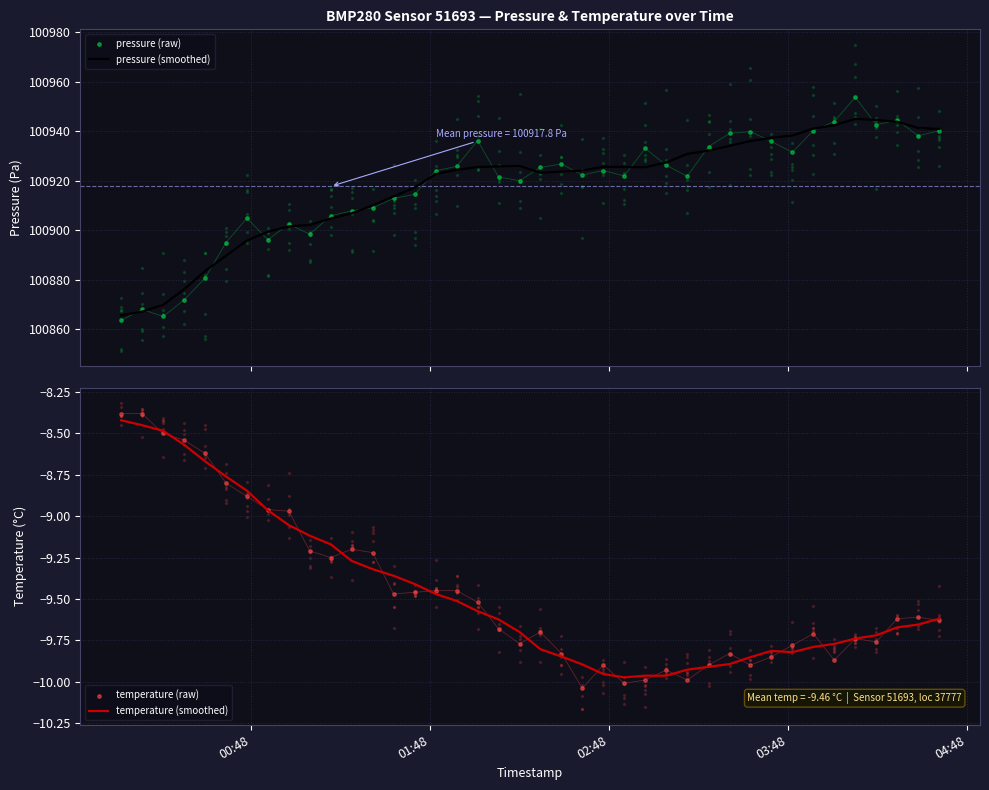

Which series contains the lowest Y value?

temperature (raw)